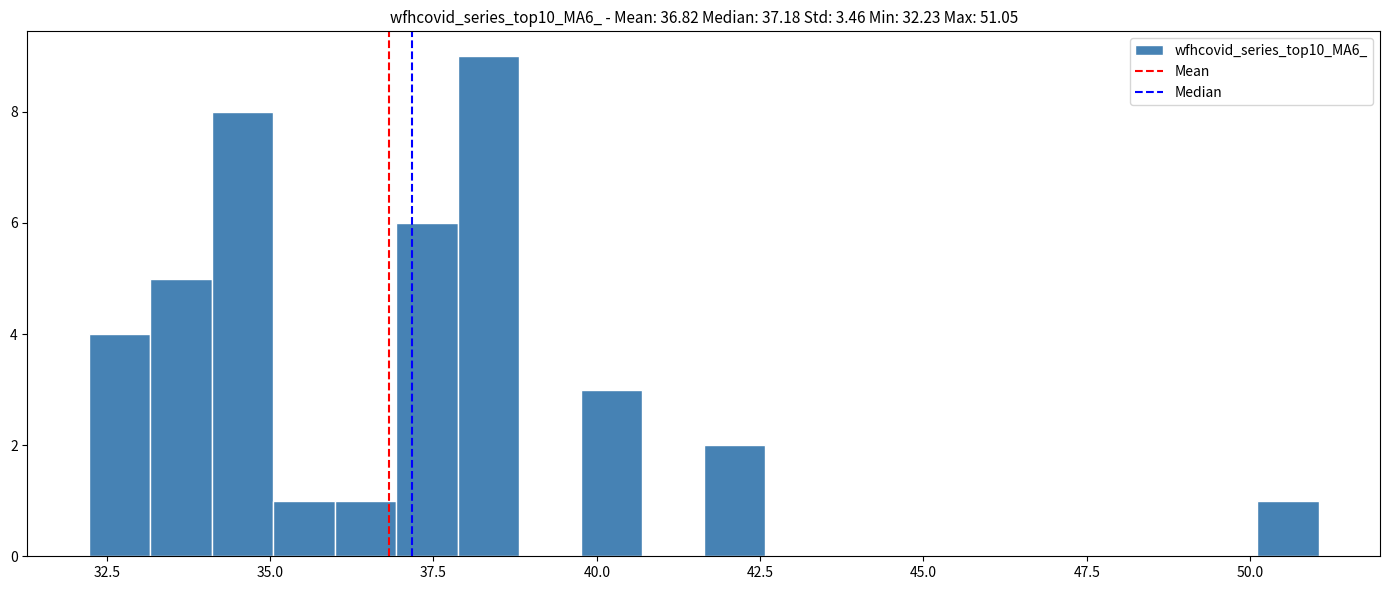

Read against the x-axis, roughly where is the centre of the tallest bar?

38.5